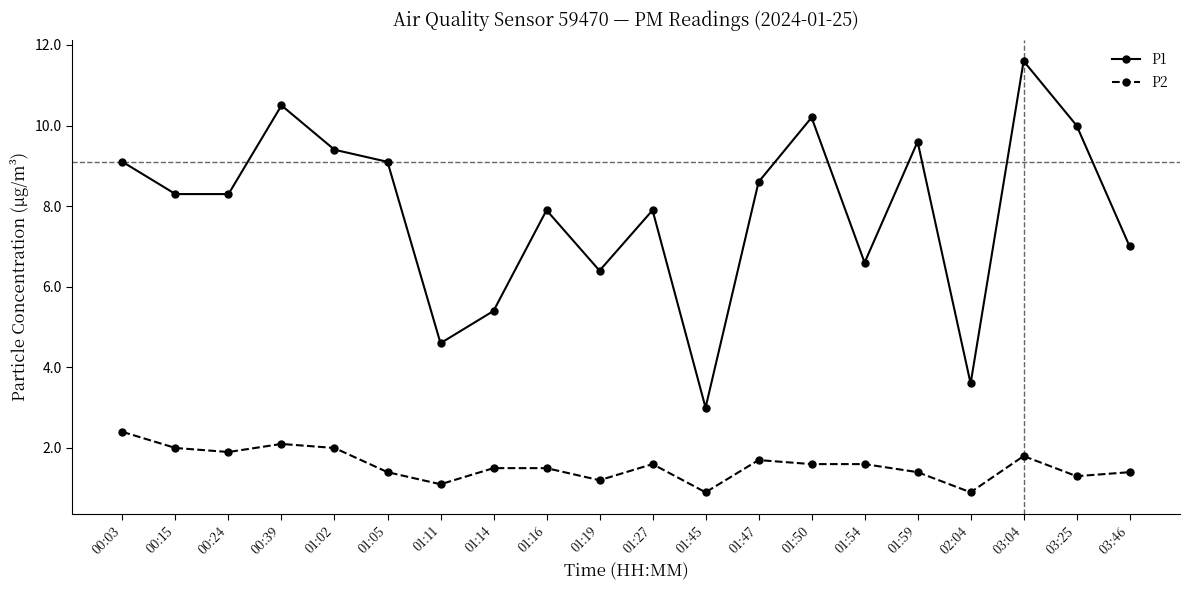

What is the minimum value shown in the chart?

0.9